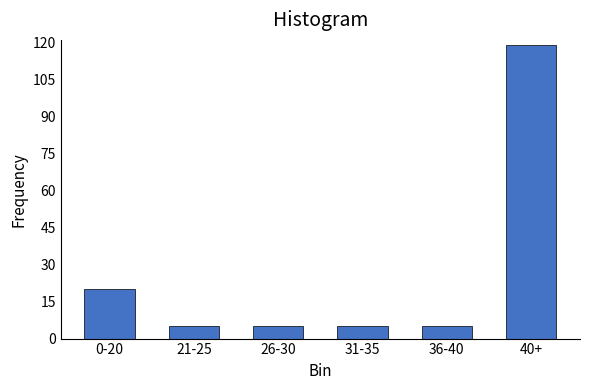

Reading left to right, transcribe all the data shown in this chart.

20	5	5	5	5	119